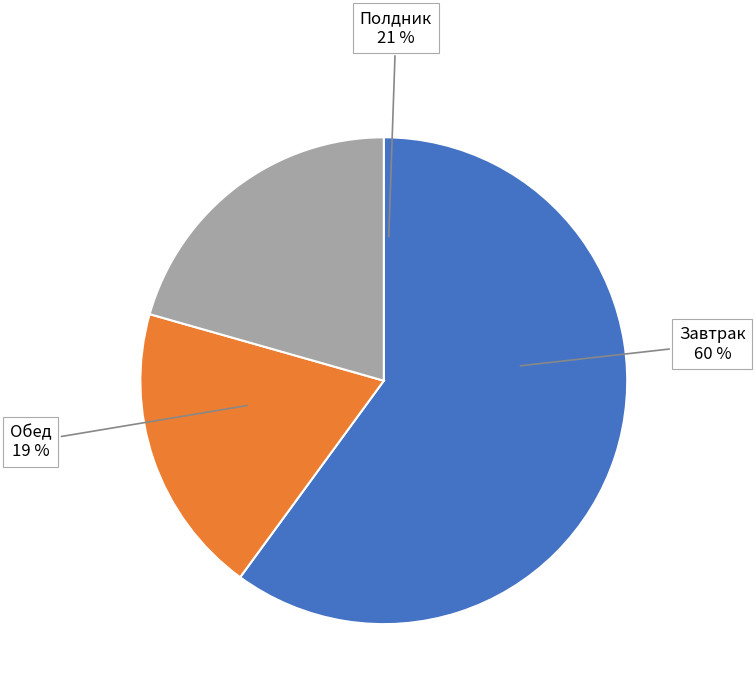

What is the total percentage of Полдник and Обед?

40.0%